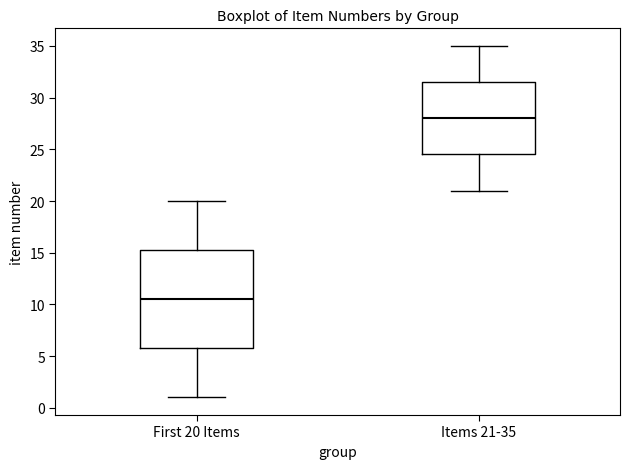

Where is the upper edge of the box for First 20 Items on the y-axis? The values are not printed on the chart, so give them approximately, as read against the axis.

15.5